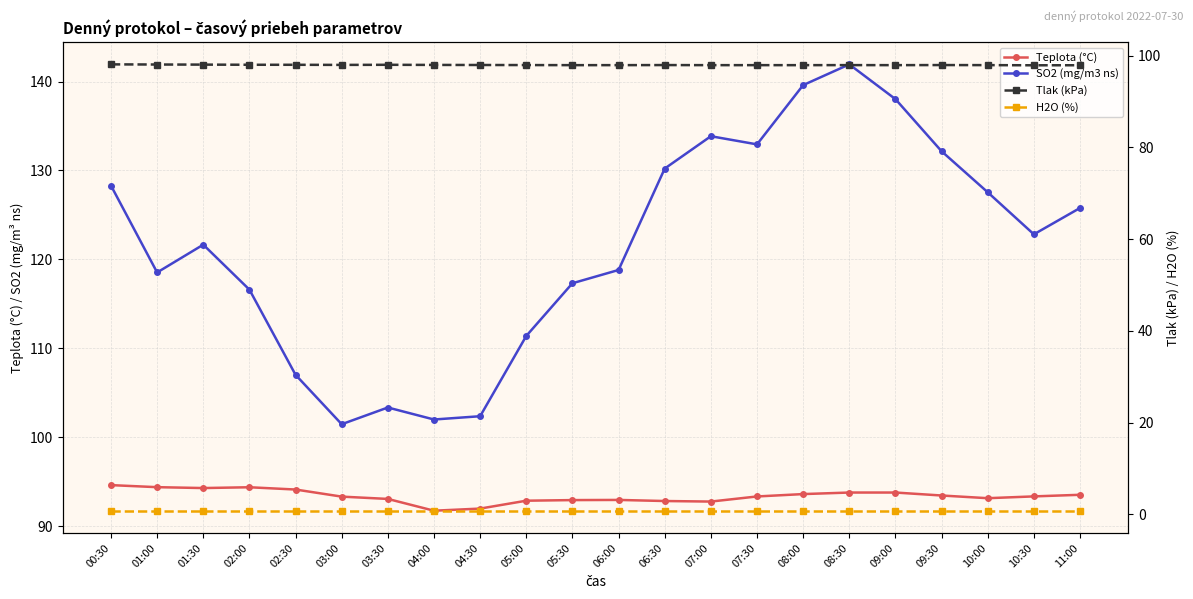

In SO2 (mg/m3 ns), how many points are higher than both neighbors (excluding endpoints)?

4